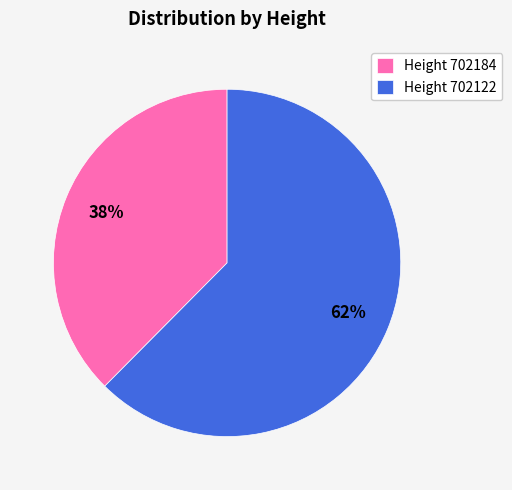

Does any single category account for the majority?

Yes